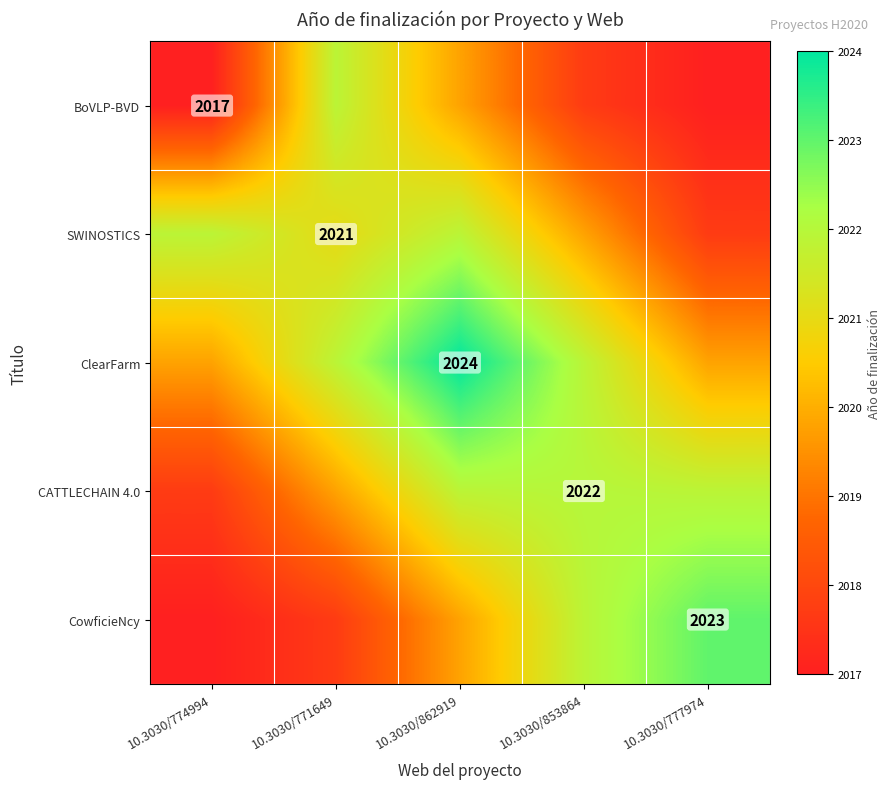

The value of ClearFarm at 10.3030/862919 is 3356.9. True or false?

False